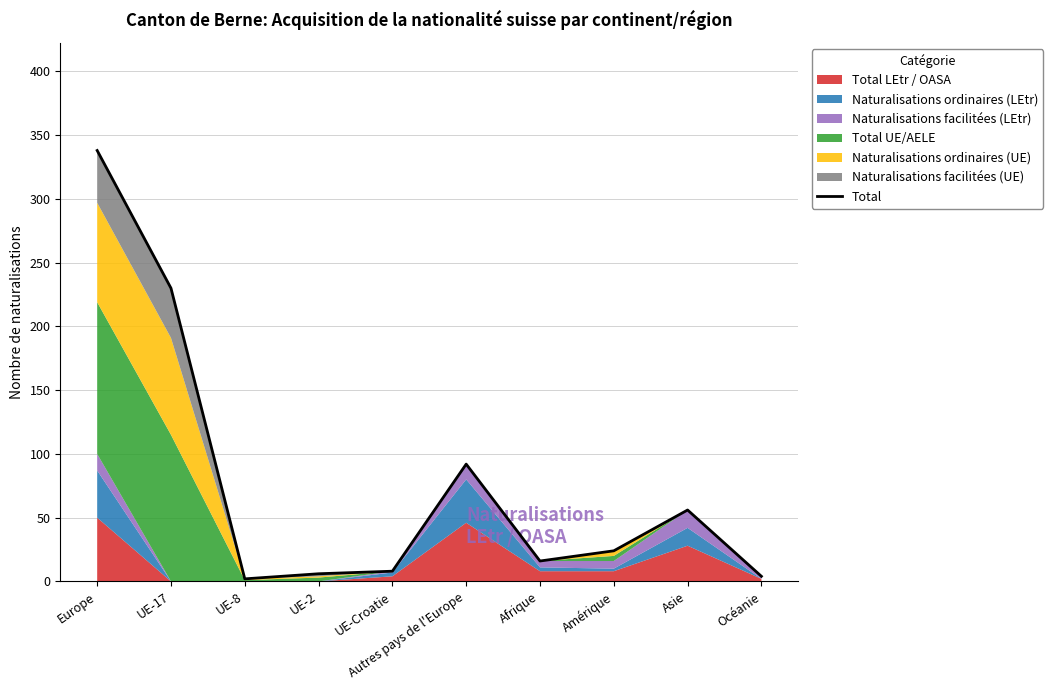

At which category does the data reach its first local valley?

UE-8